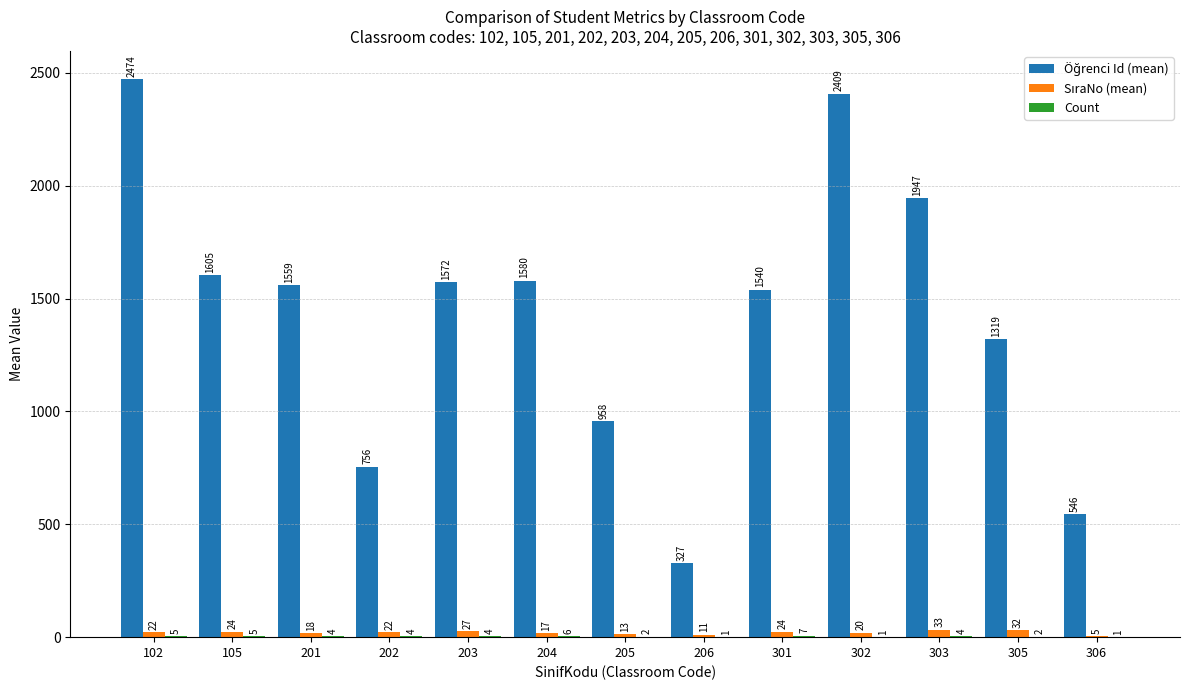

How many groups of bars are there?

13